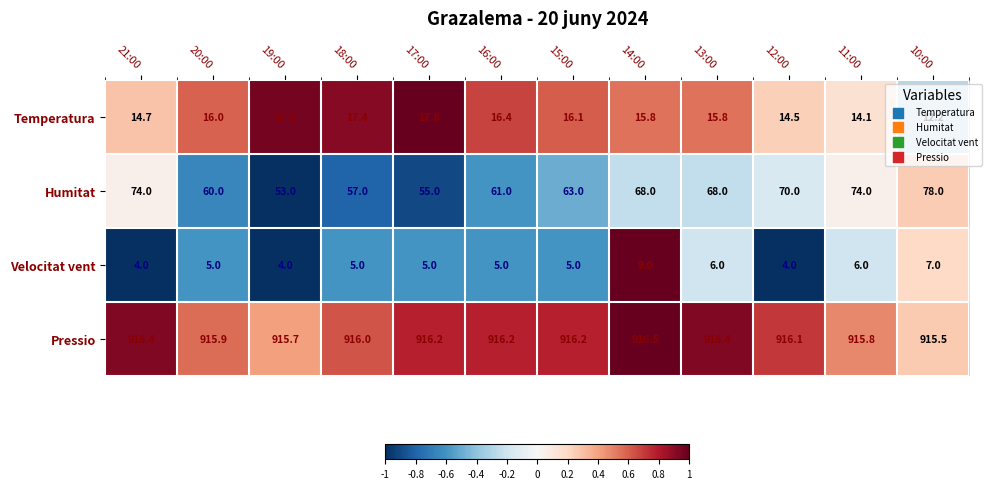

Rank the series by their maximum value, from lowest to highest.

Velocitat vent, Temperatura, Humitat, Pressio